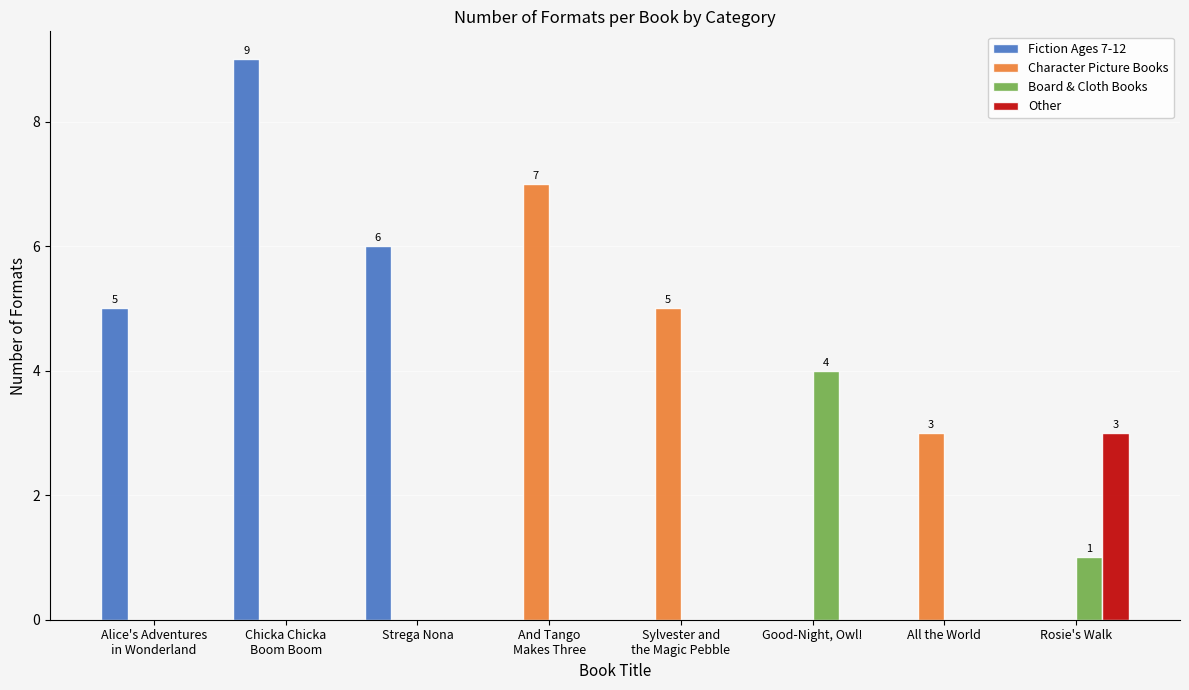

What is the total value across all series at And Tango
Makes Three?

7